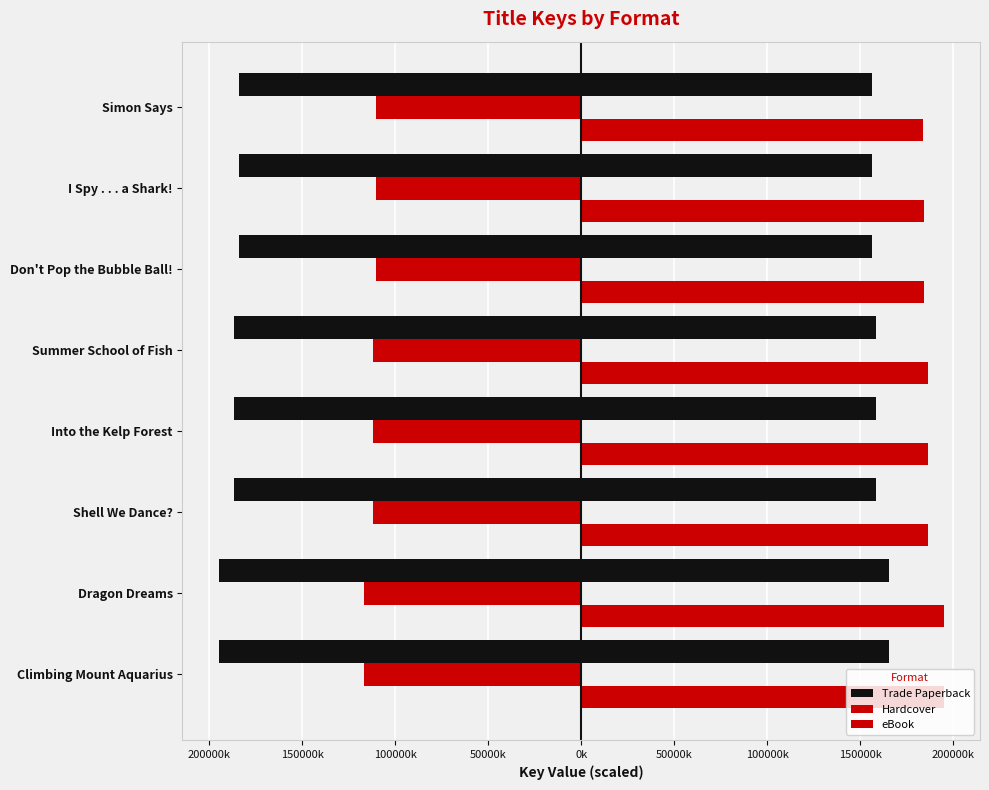

The value of Trade Paperback at Shell We Dance? is -497.5. True or false?

False